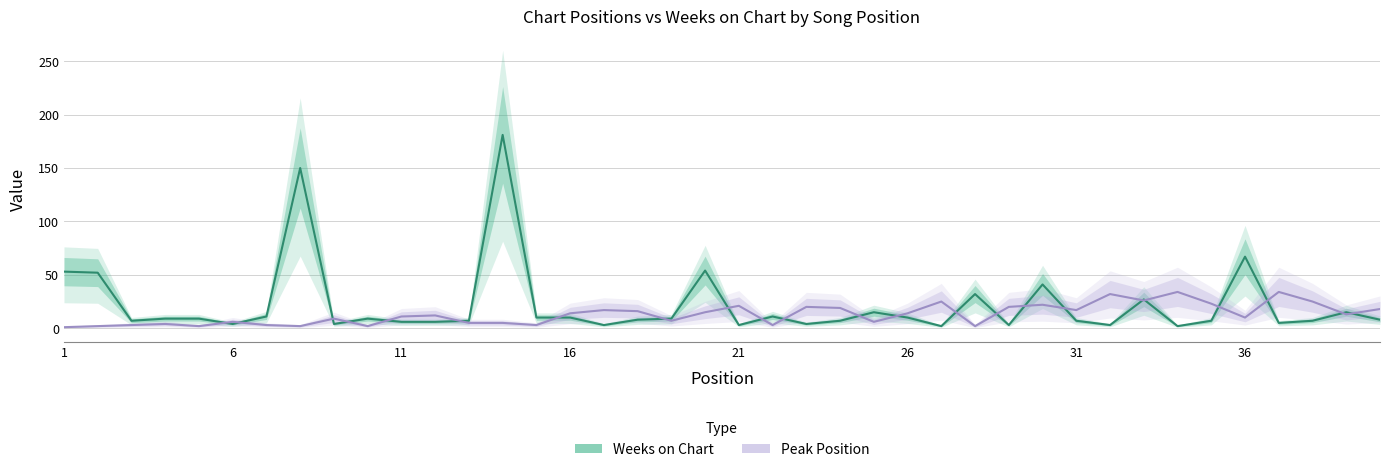

True or false: Weeks on Chart has a value of 14 at 14.

False